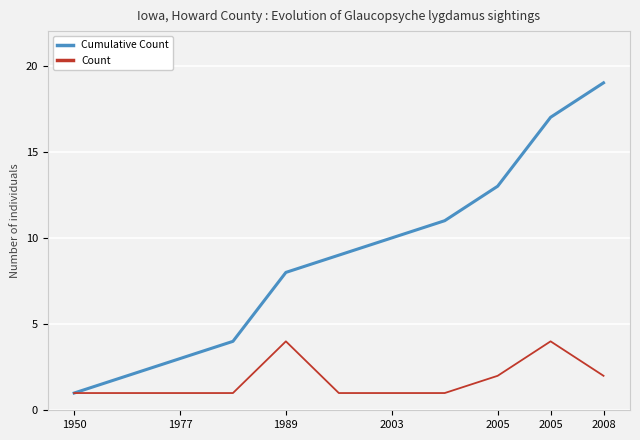

Which series has the largest total across all categories?

Cumulative Count